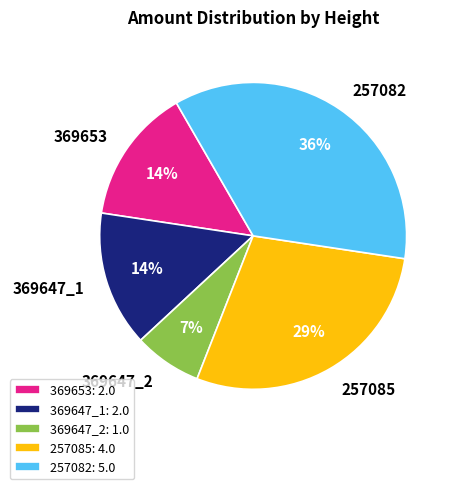

True or false: 369647_2 accounts for 7% of the total.

True